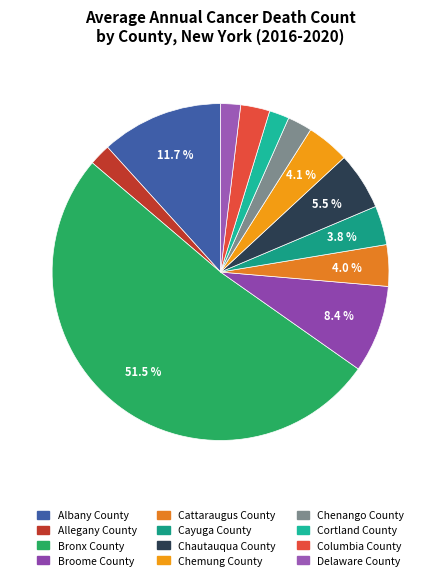

Count the number of slices in the pie.

12